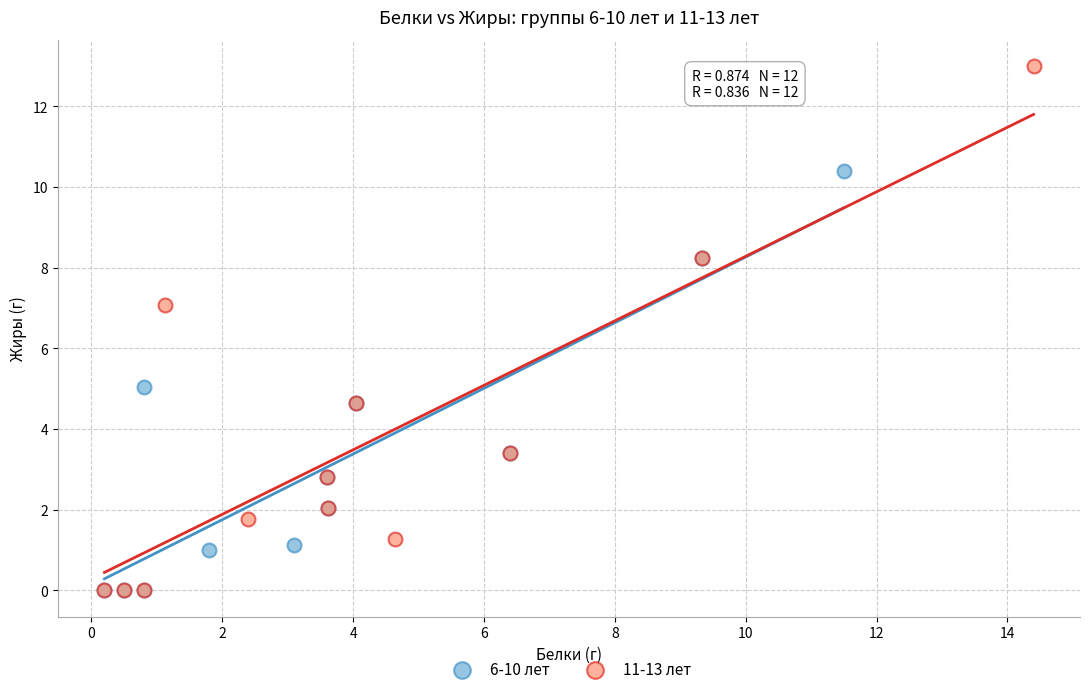

Which series has the largest Y range (max minus min)?

11-13 лет